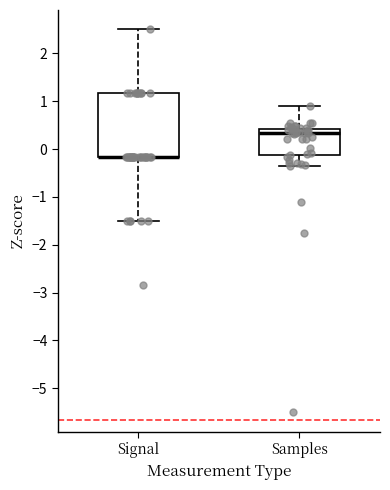

Where does the upper whisker of the box for Samples end on the y-axis? The values are not printed on the chart, so give them approximately, as read against the axis.

0.9